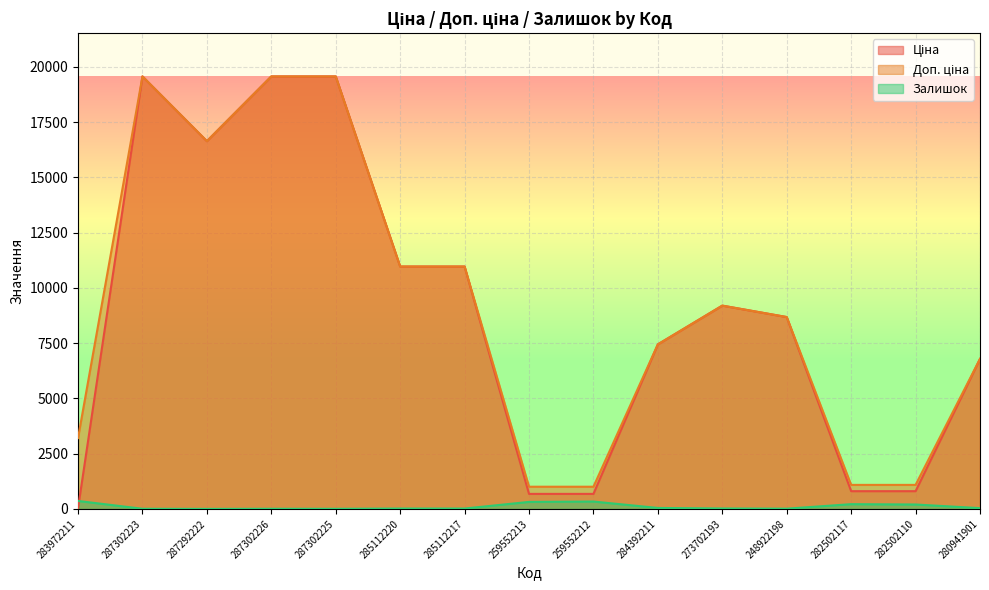

Which series has the largest total across all categories?

Доп. ціна